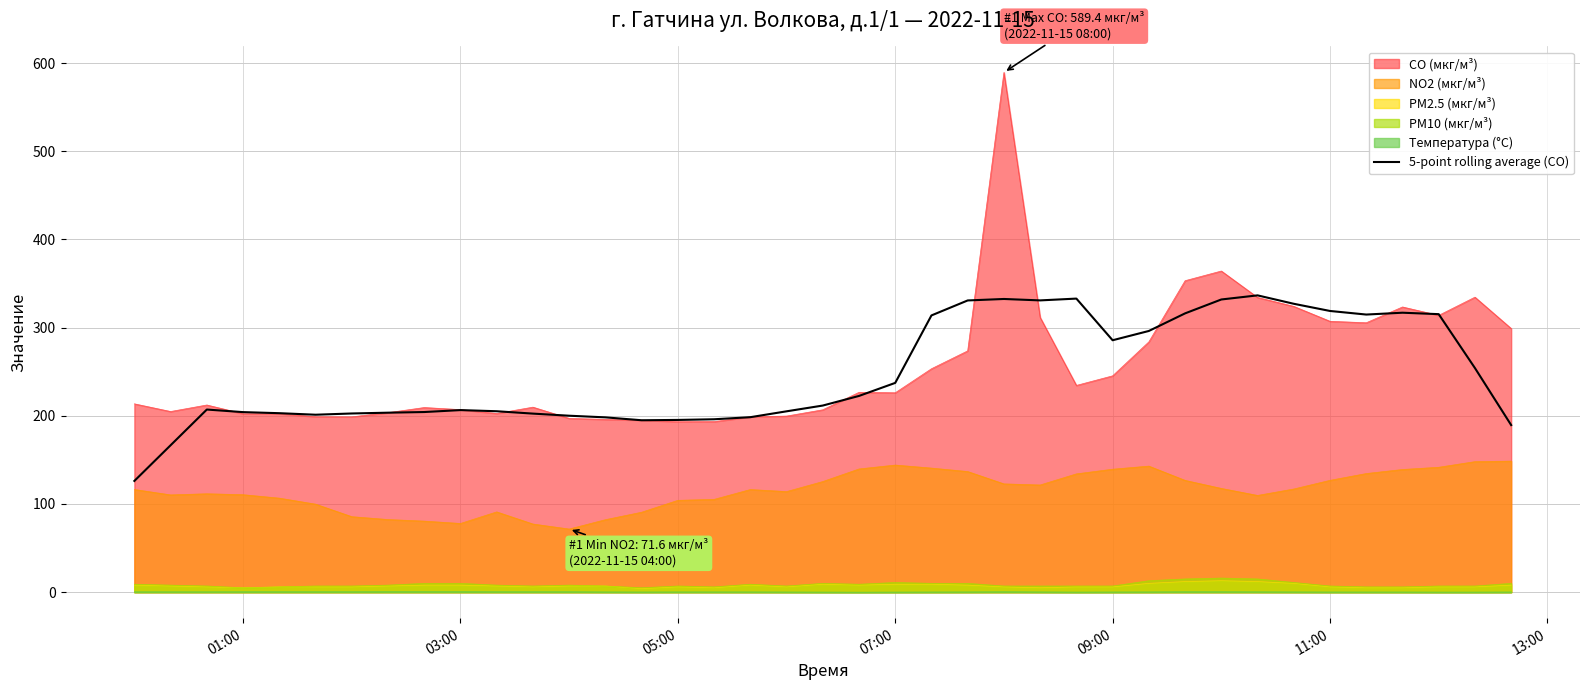

True or false: PM2.5 (мкг/м³) and NO2 (мкг/м³) intersect in this chart.

False